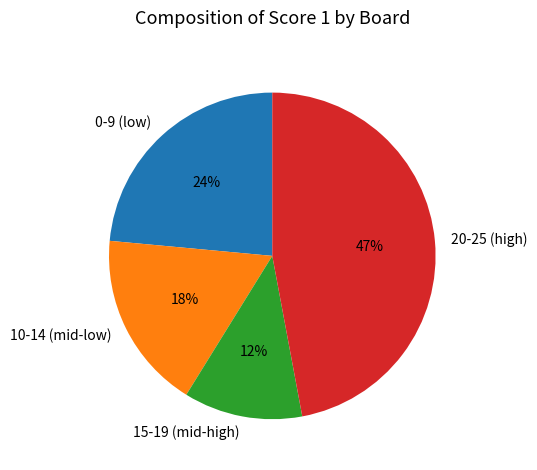

To the nearest percent, what is the difference between the largest and smallest slice percentages?

35%